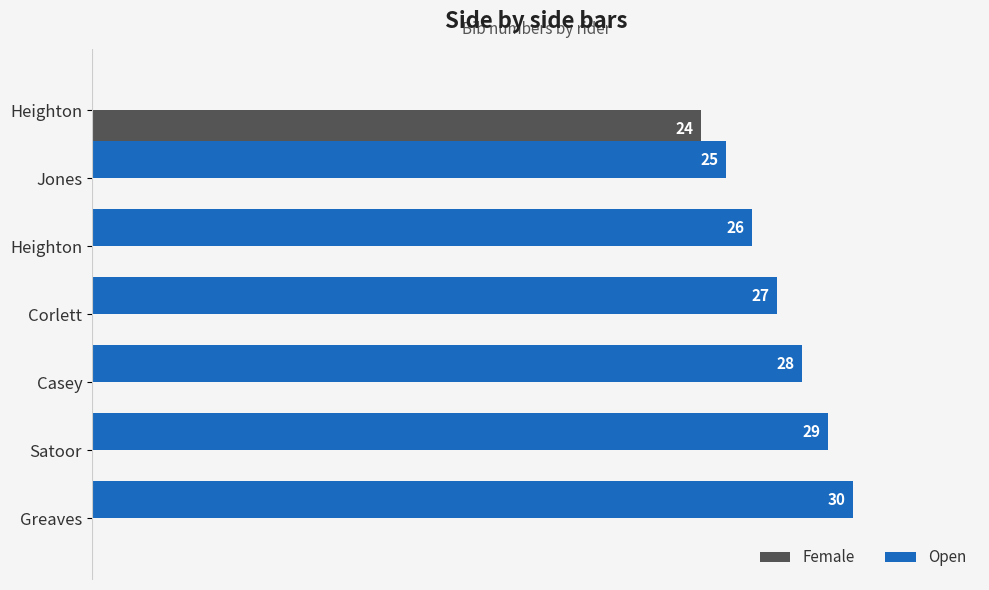

What is the value of the Open bar at the 3rd from the left?

26